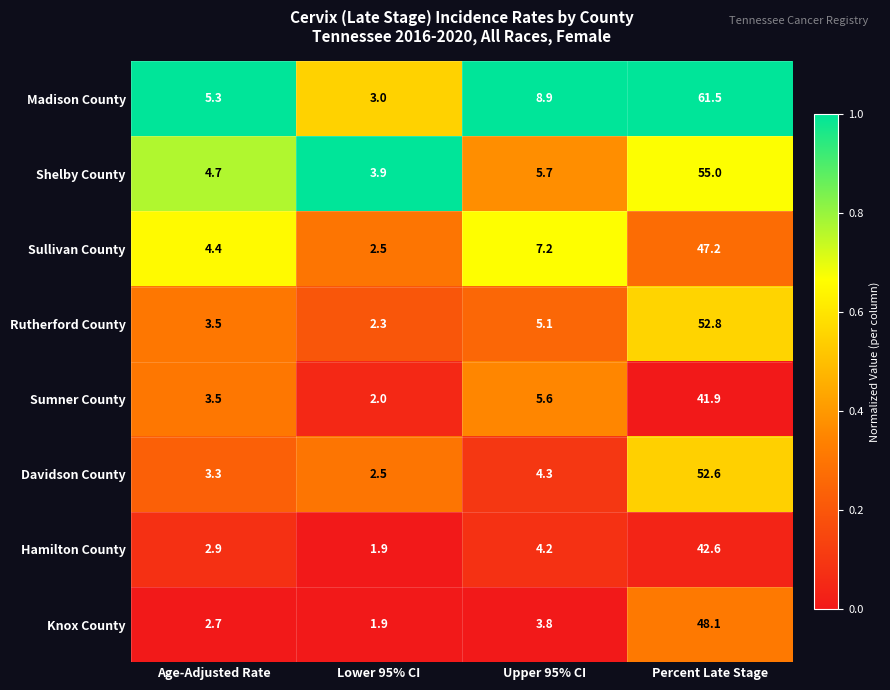

Rank the series at Upper 95% CI from lowest to highest value.

Knox County, Hamilton County, Davidson County, Rutherford County, Sumner County, Shelby County, Sullivan County, Madison County